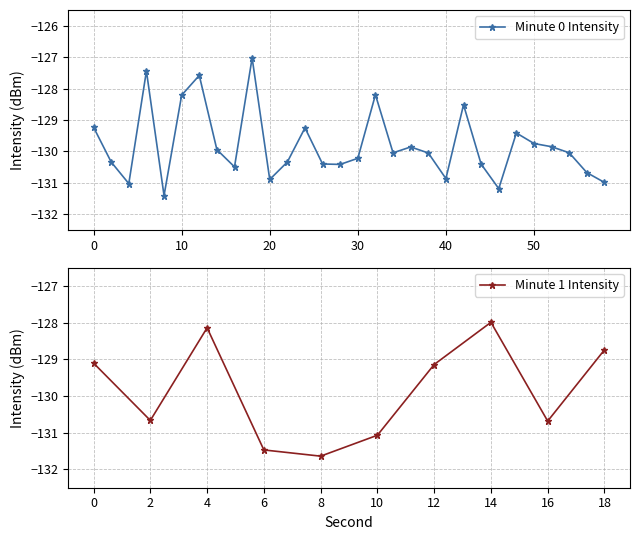

How many distinct data groups are displayed?

2